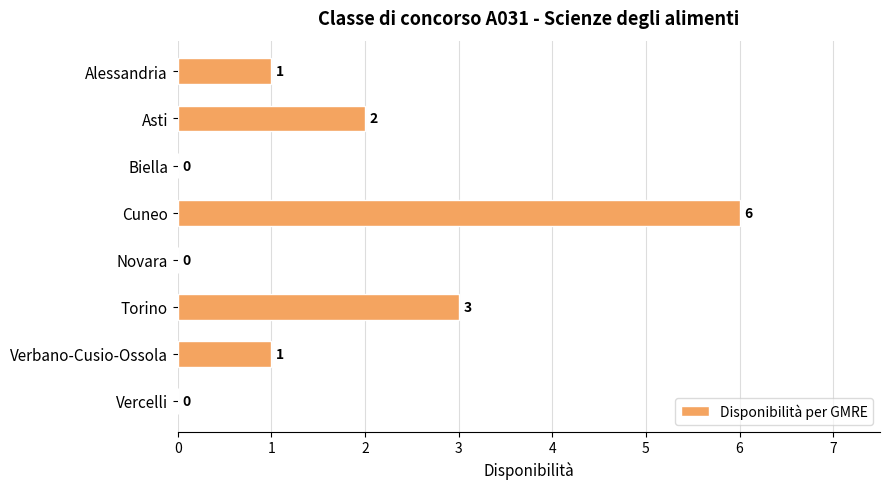

What is the change in value from Alessandria to Cuneo?

+5